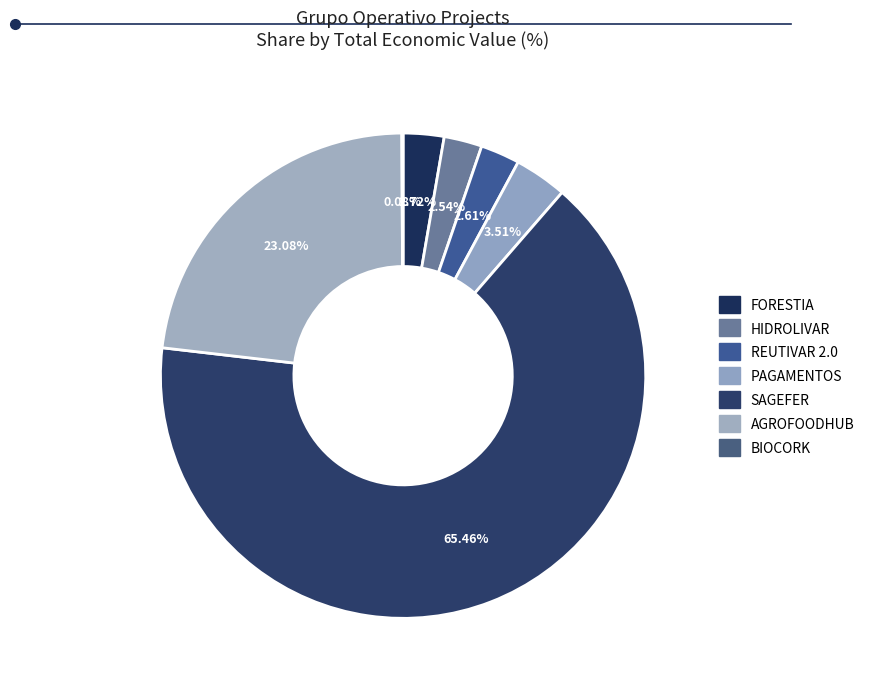

To the nearest percent, what is the average slice percentage?

14%